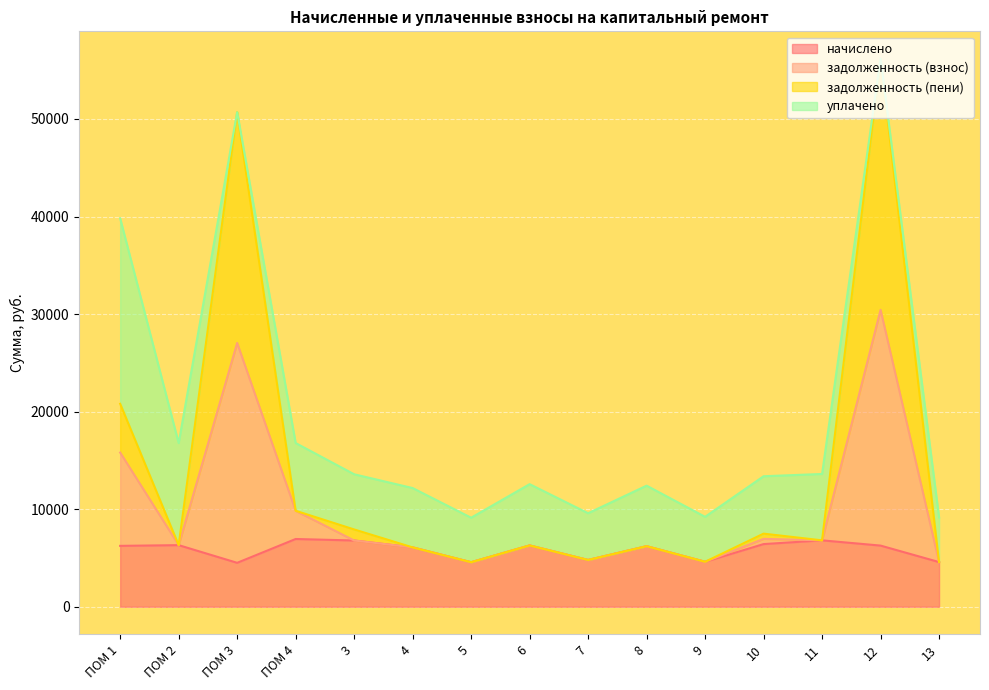

Where is the first local minimum for начислено?

ПОМ 3